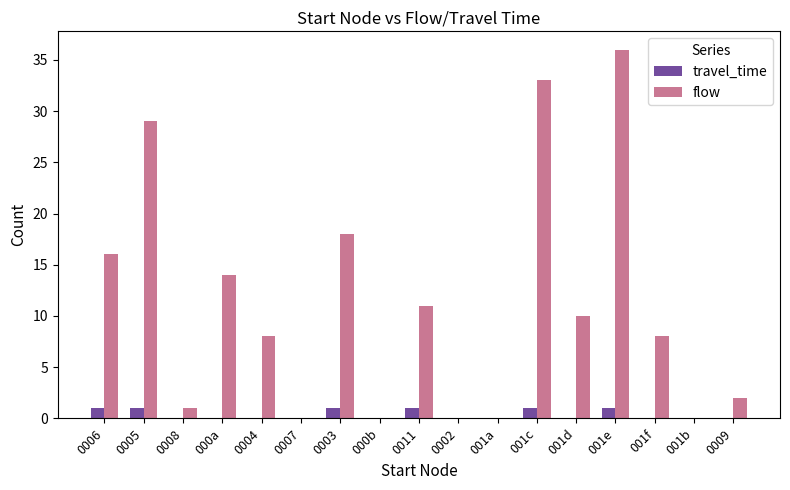

Is it true that travel_time equals 1 at 001e?

True